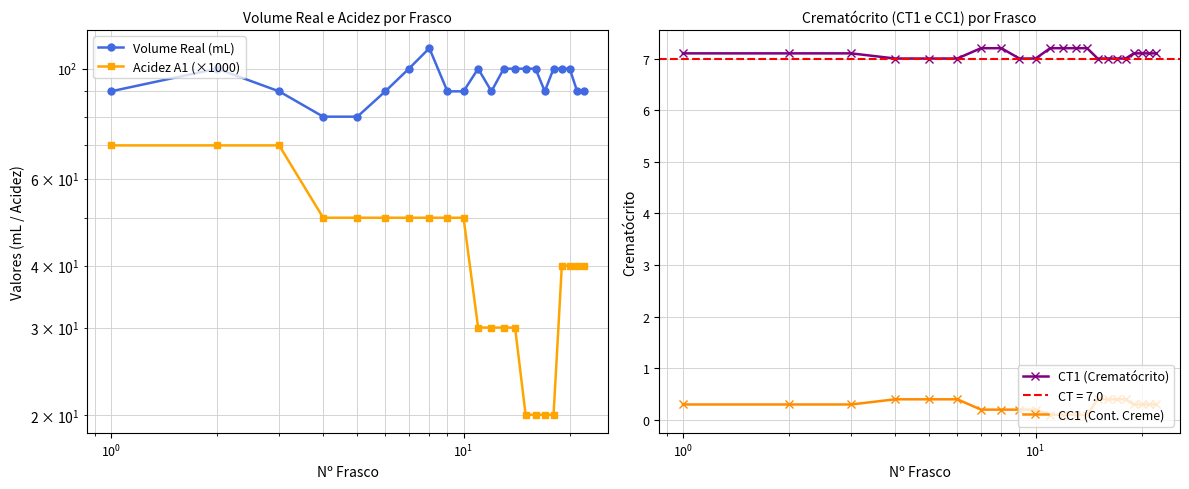

How many values in the CT1 (Crematócrito) series exceed 7?

13